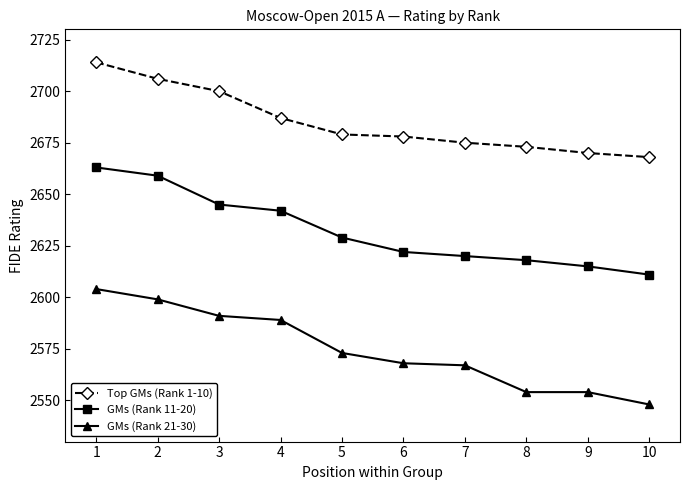

The value of GMs (Rank 11-20) at 6 is 557. True or false?

False